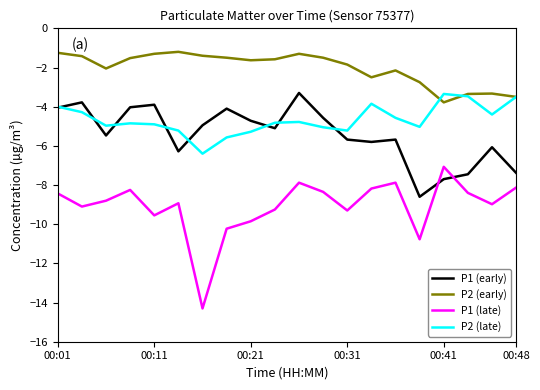

True or false: P1 (early) and P2 (late) intersect in this chart.

True